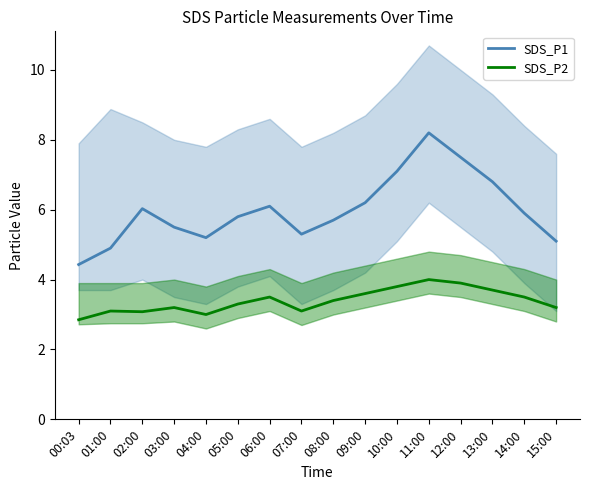

True or false: SDS_P1 has more than 1 interior local peaks.

True